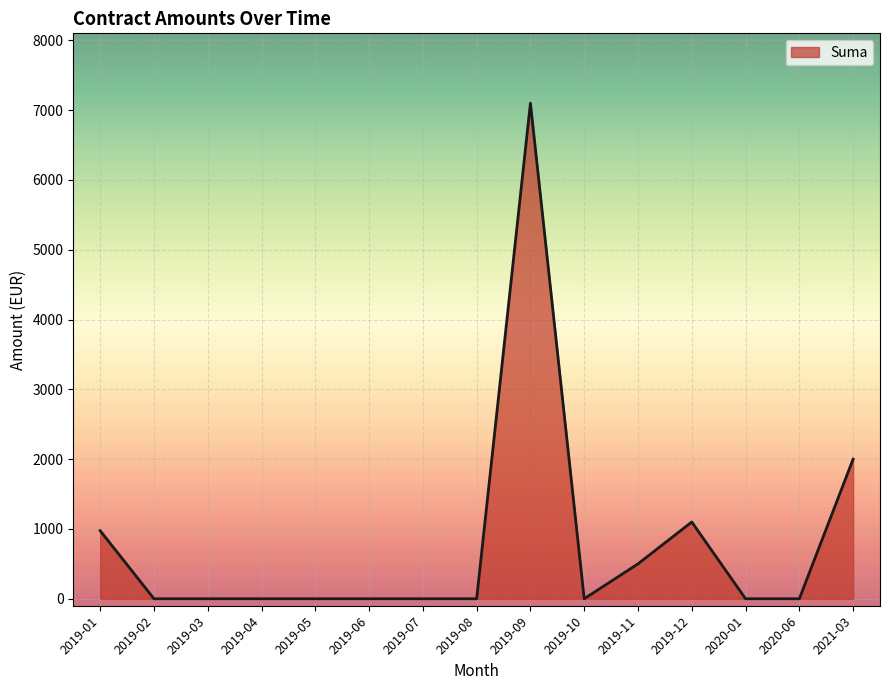

How many lines are shown in the chart?

1